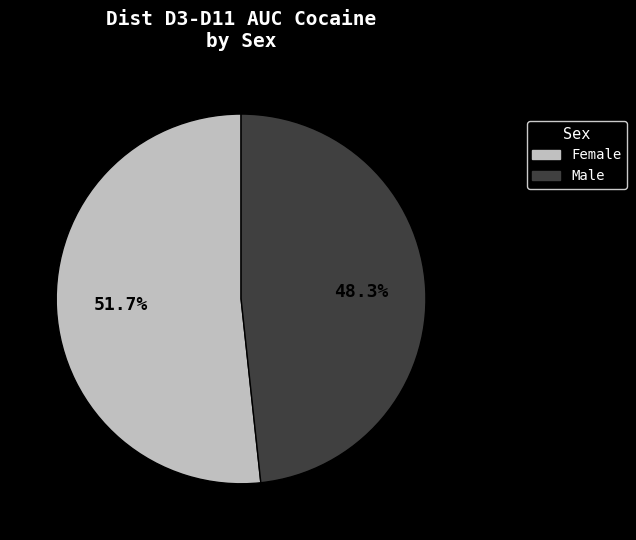

To the nearest percent, what is the difference between the largest and smallest slice percentages?

3%